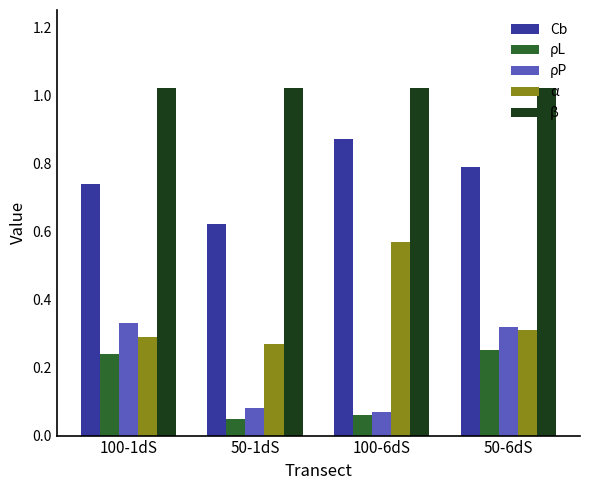

What is the sum of all ρP values?

0.8